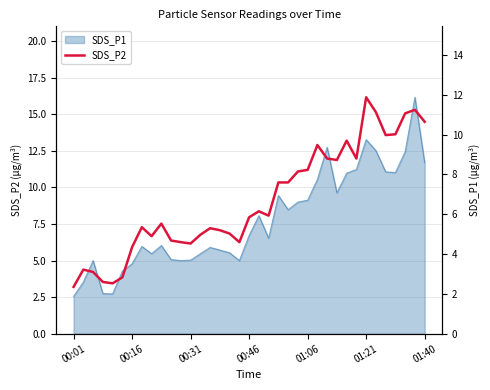

How many points are higher than both their immediate neighbors (excluding endpoints)?

9